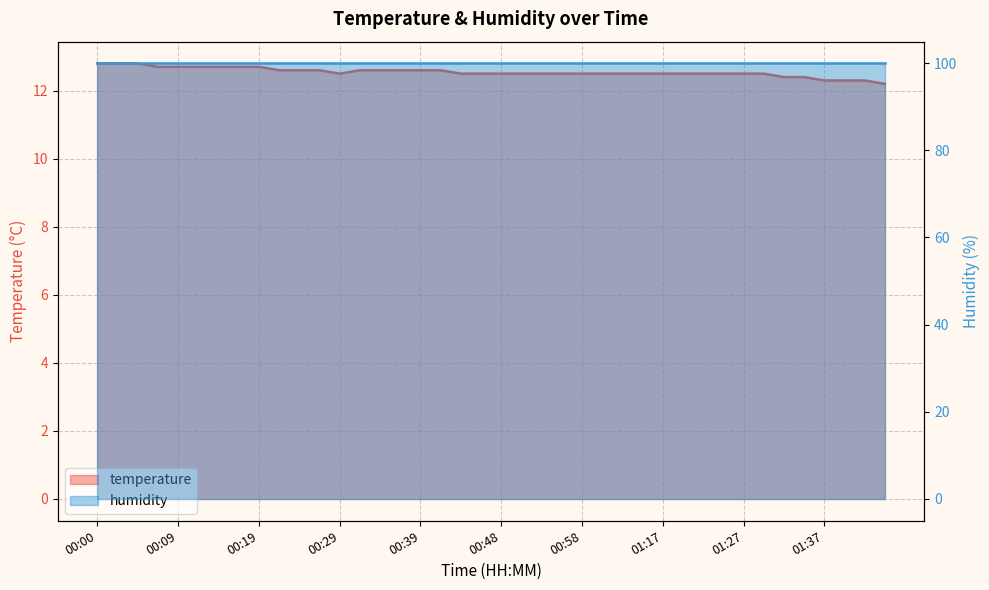

What is the approximate value at 00:46?

12.5